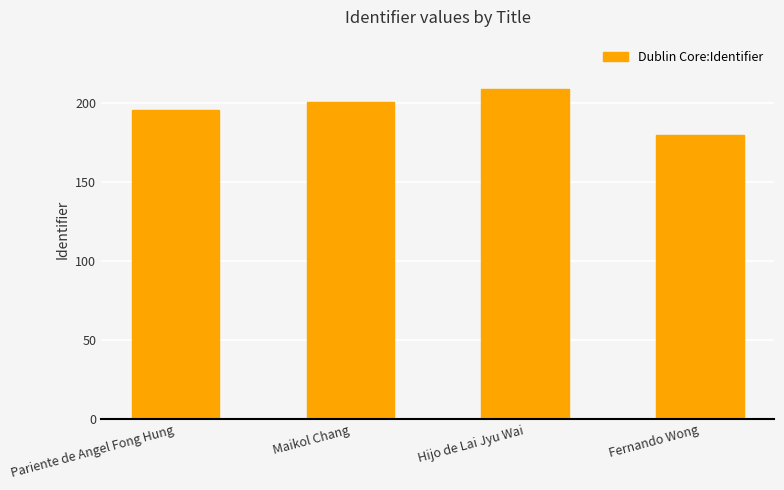

What is the difference between the second highest and minimum values?

21